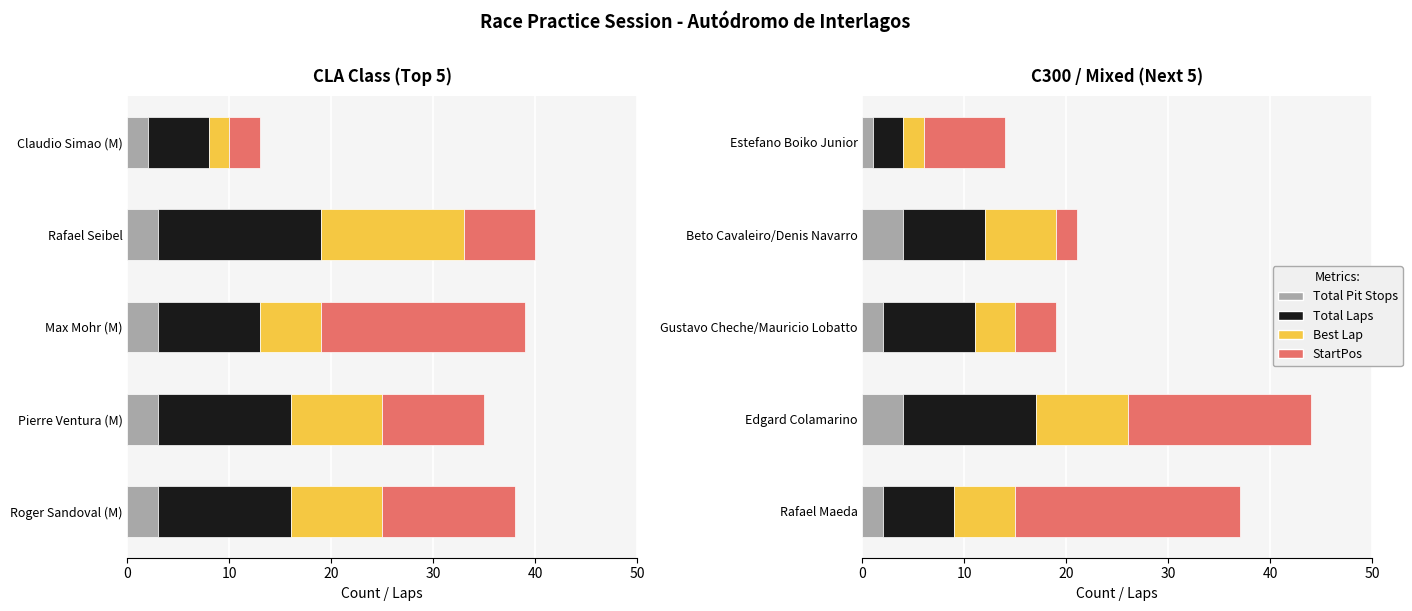

Is it true that StartPos equals 5 at Rafael Maeda?

False